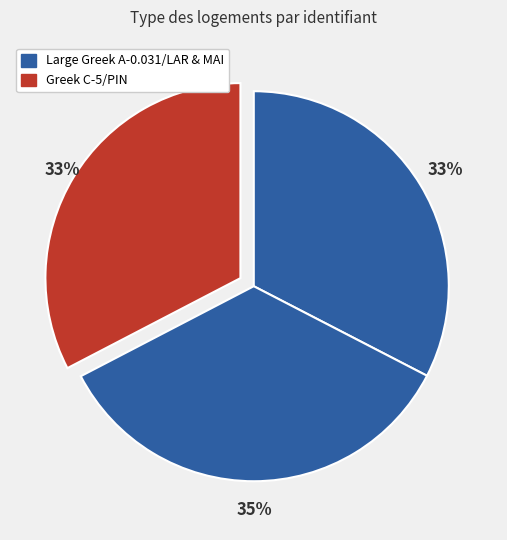

How many segments does this pie chart have?

3